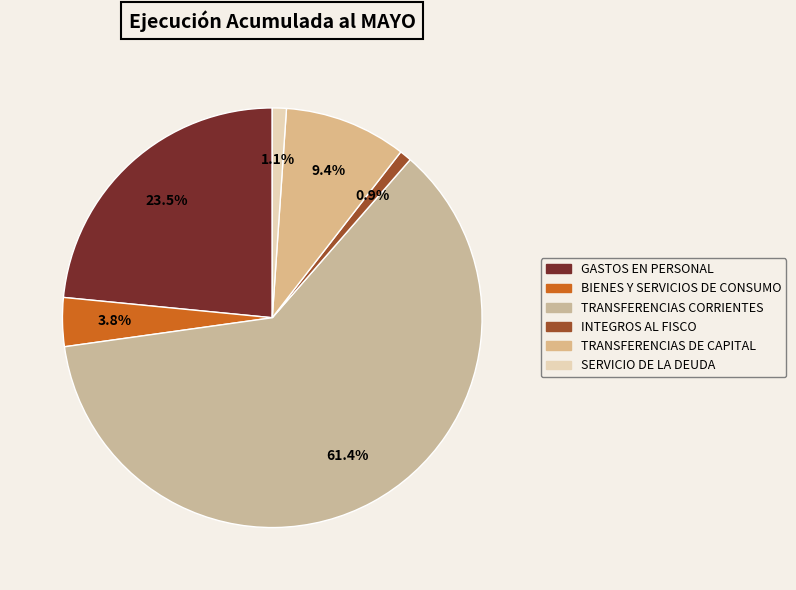

True or false: INTEGROS AL FISCO accounts for 14% of the total.

False